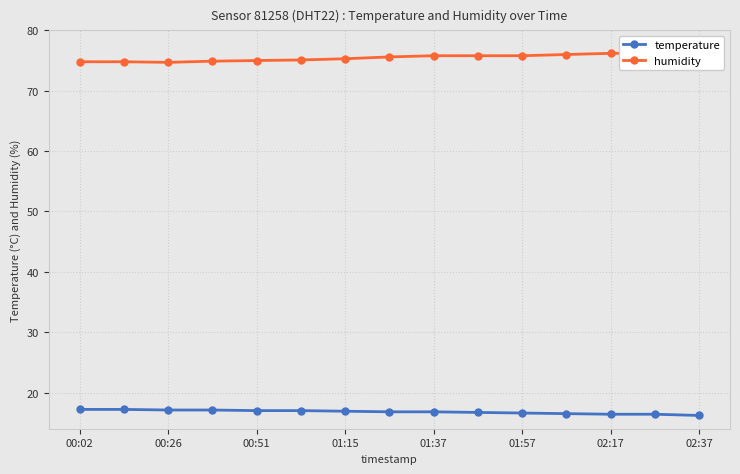

True or false: humidity and temperature intersect in this chart.

False